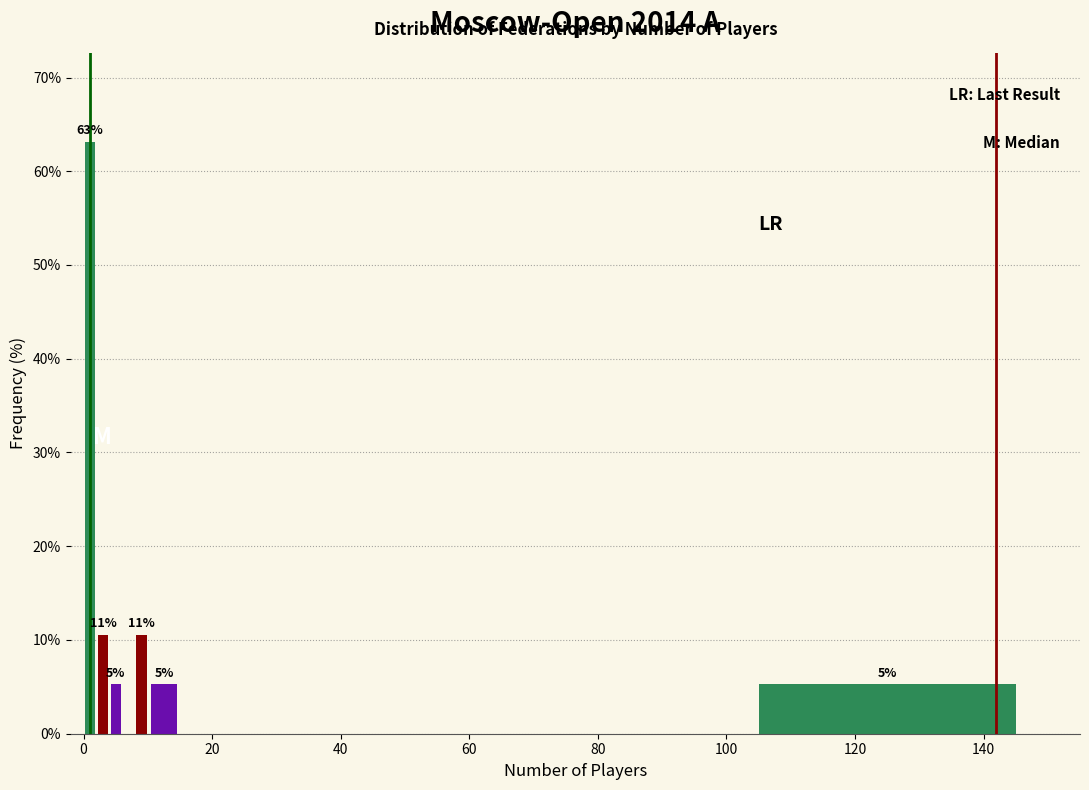

Read against the x-axis, roughly where is the centre of the tallest bar?

2